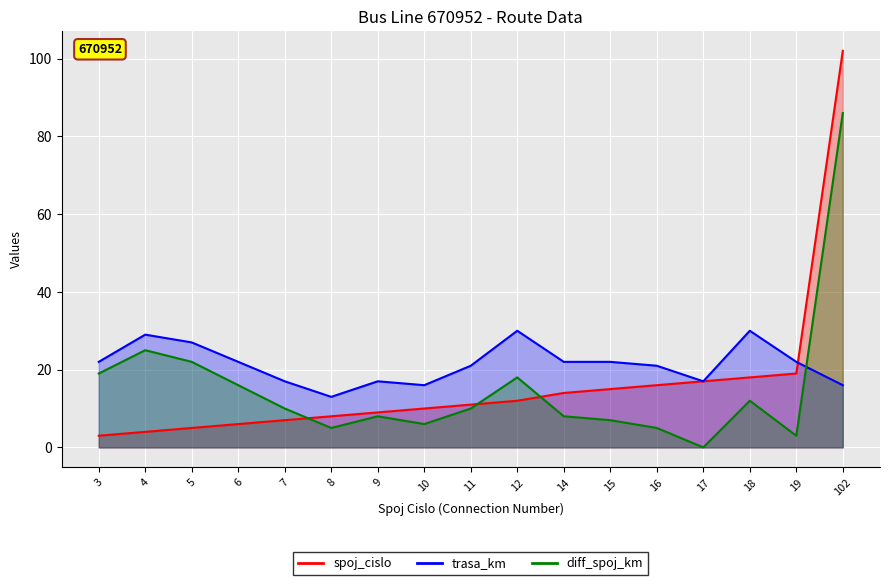

What is the value of the trasa_km point at the 12th from the left?

22